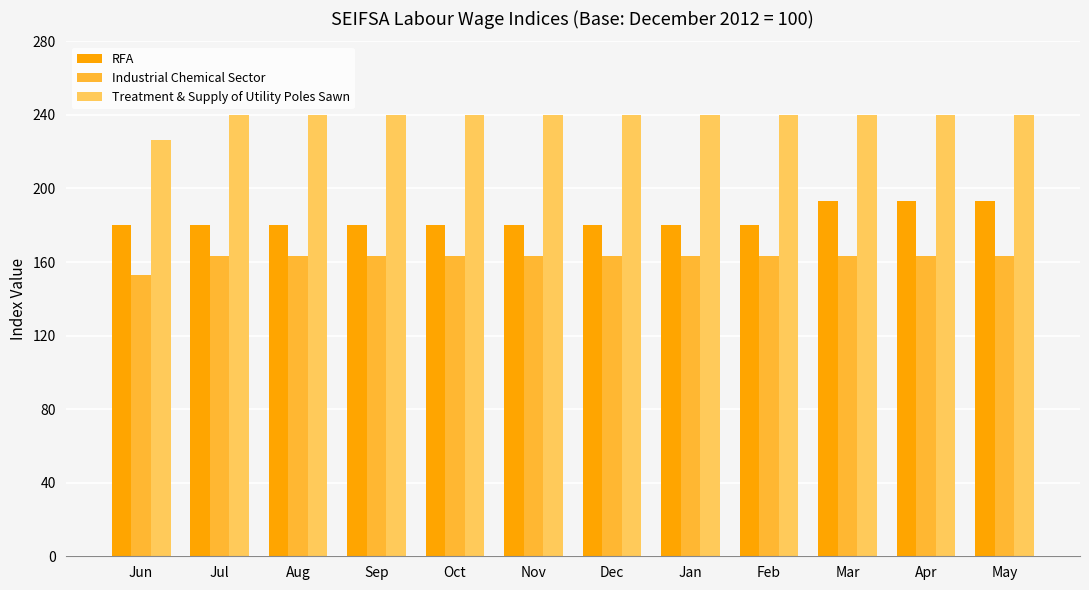

Is the value of RFA at Oct greater than the value of Industrial Chemical Sector at May?

Yes